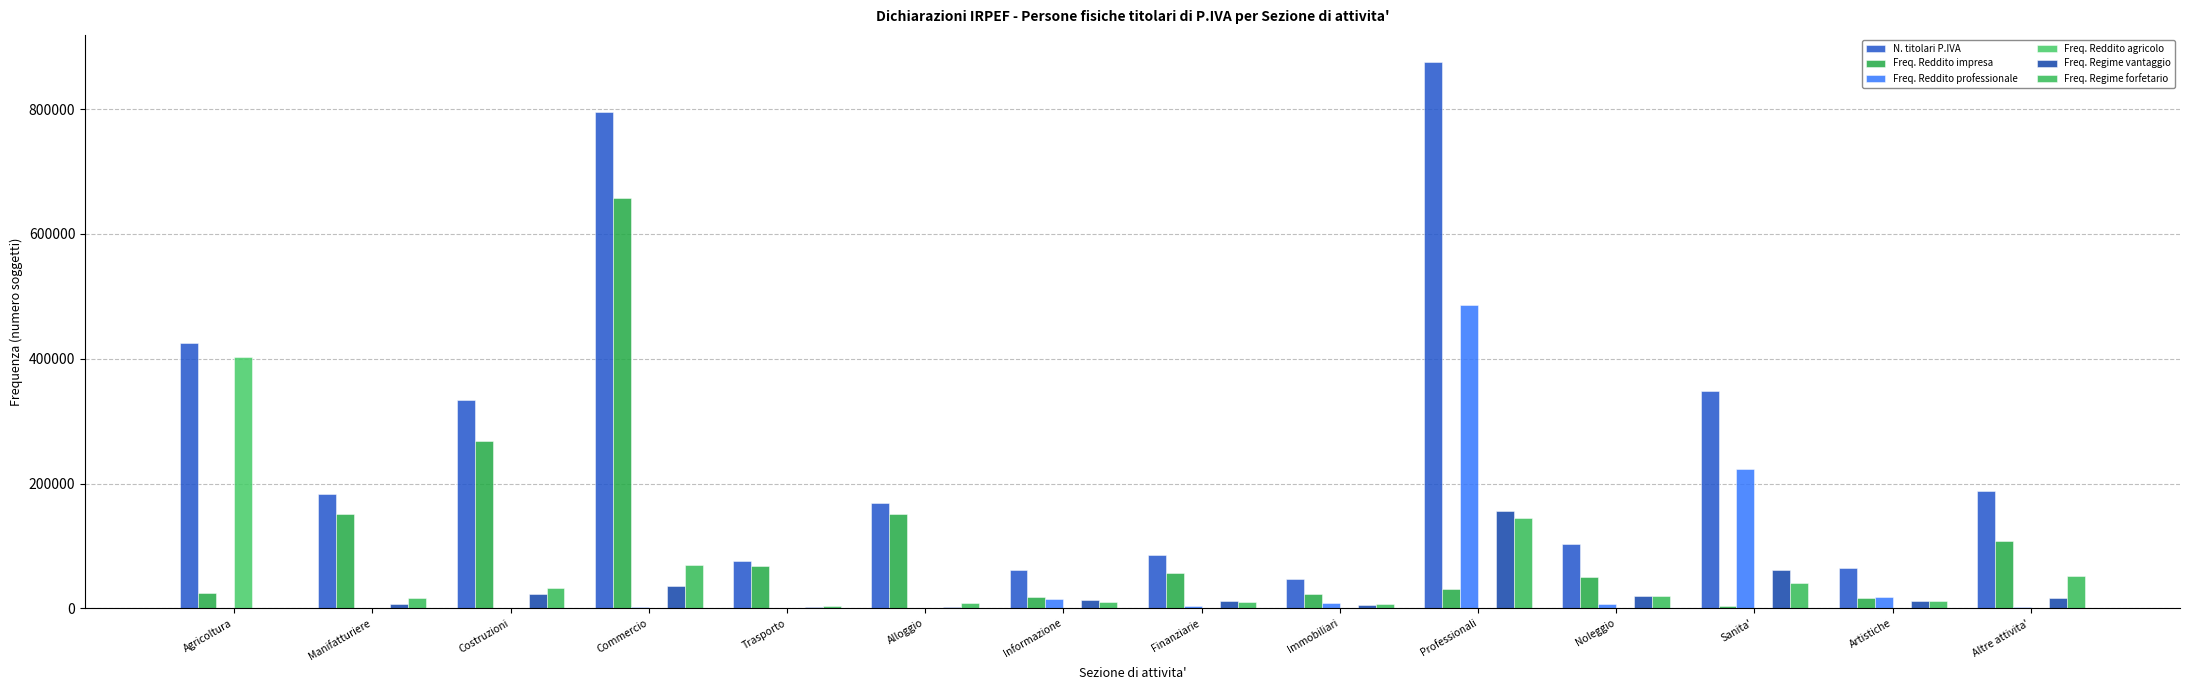

What is the approximate value of Freq. Reddito impresa at Altre attivita', to the nearest 10?

107960